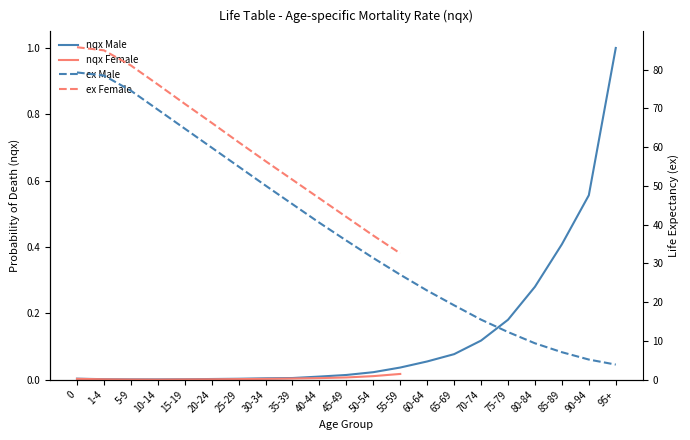

What is the label of the 3rd point from the right?

85-89